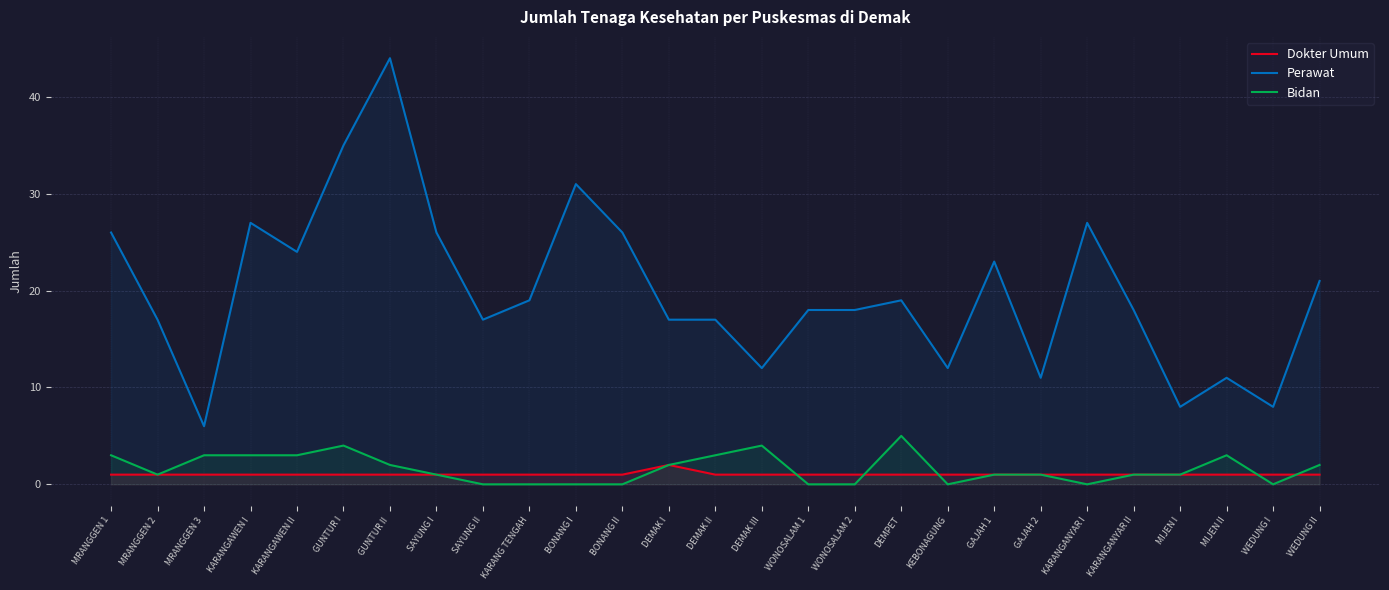

What are all the series names shown in the legend?

Dokter Umum, Perawat, Bidan